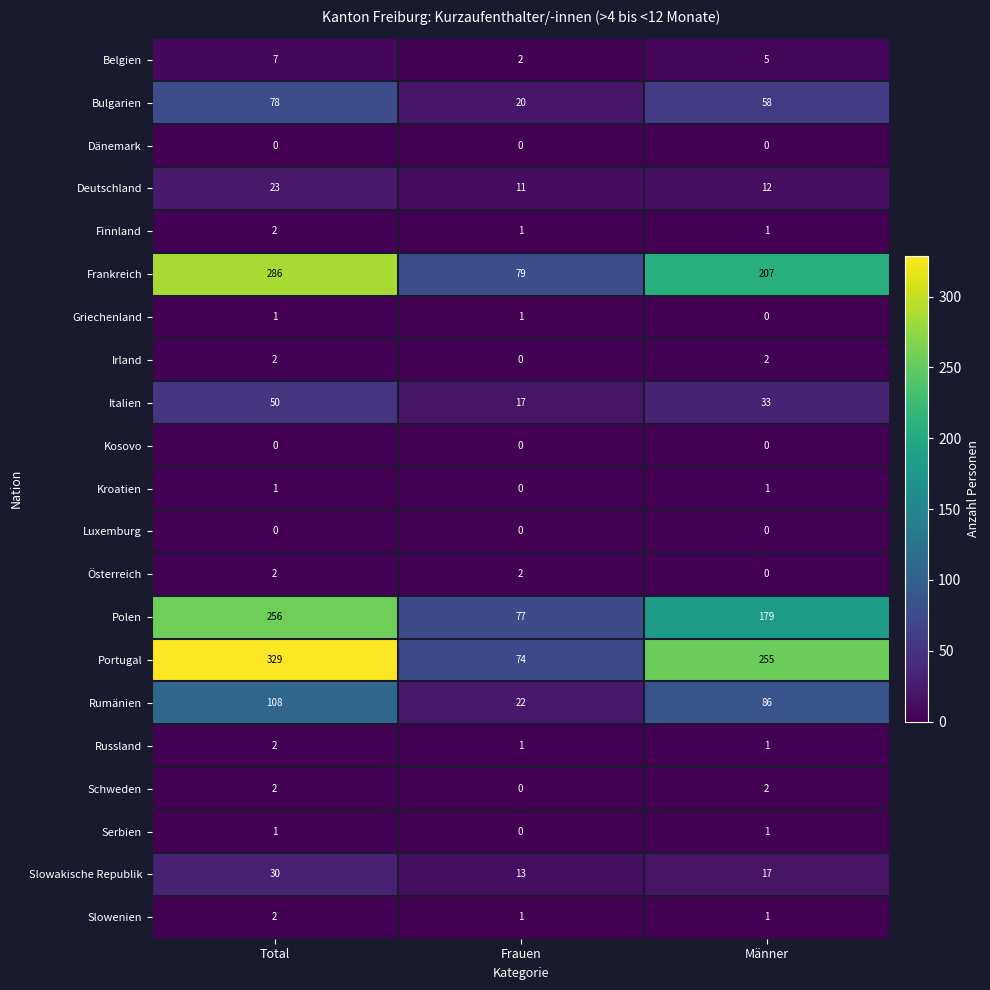

Count the Portugal values in the range 74 to 329.

3